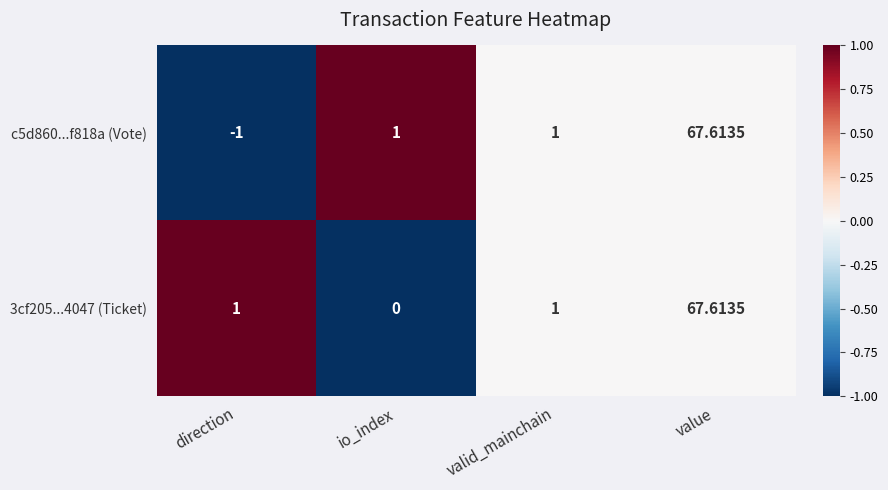

Which series has the largest range (max minus min)?

c5d860...f818a (Vote)